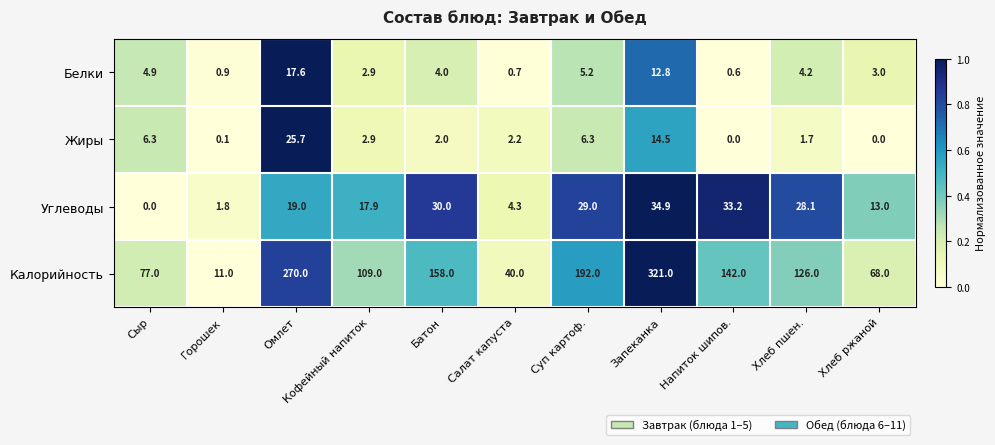

What is the difference between the maximum and minimum values in the Углеводы series?

34.9